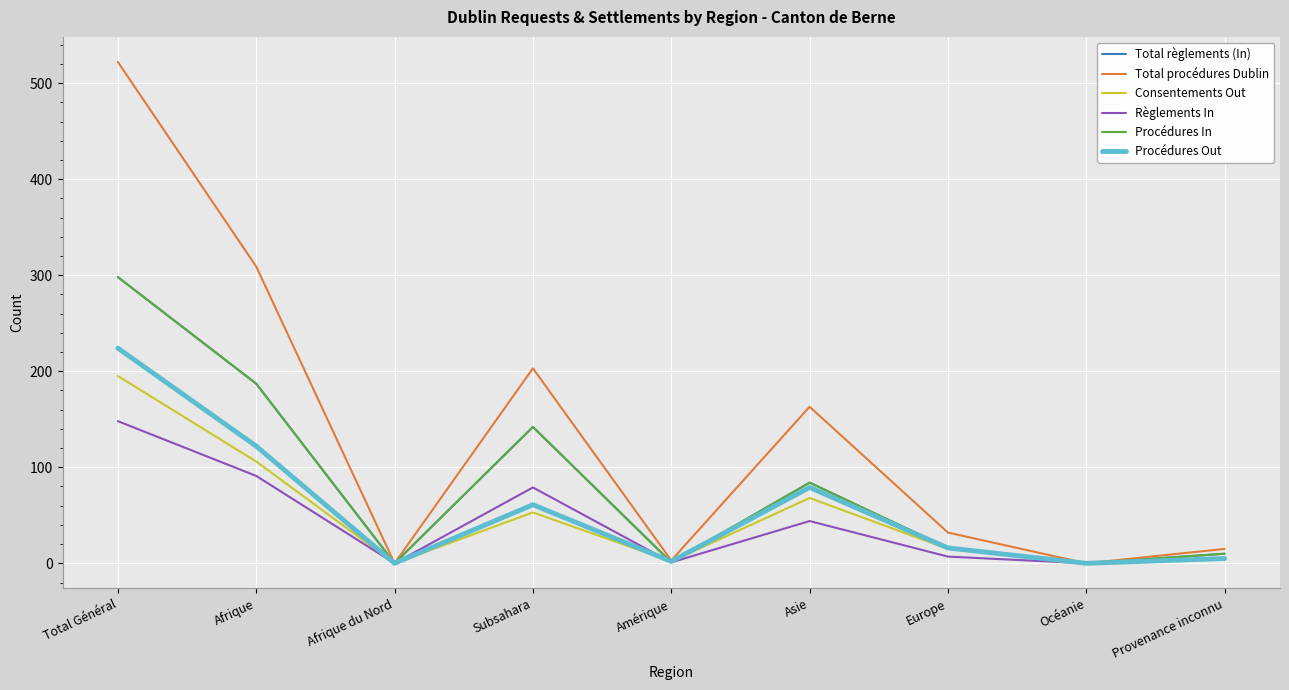

How many data points in Procédures In are less than 16?

4